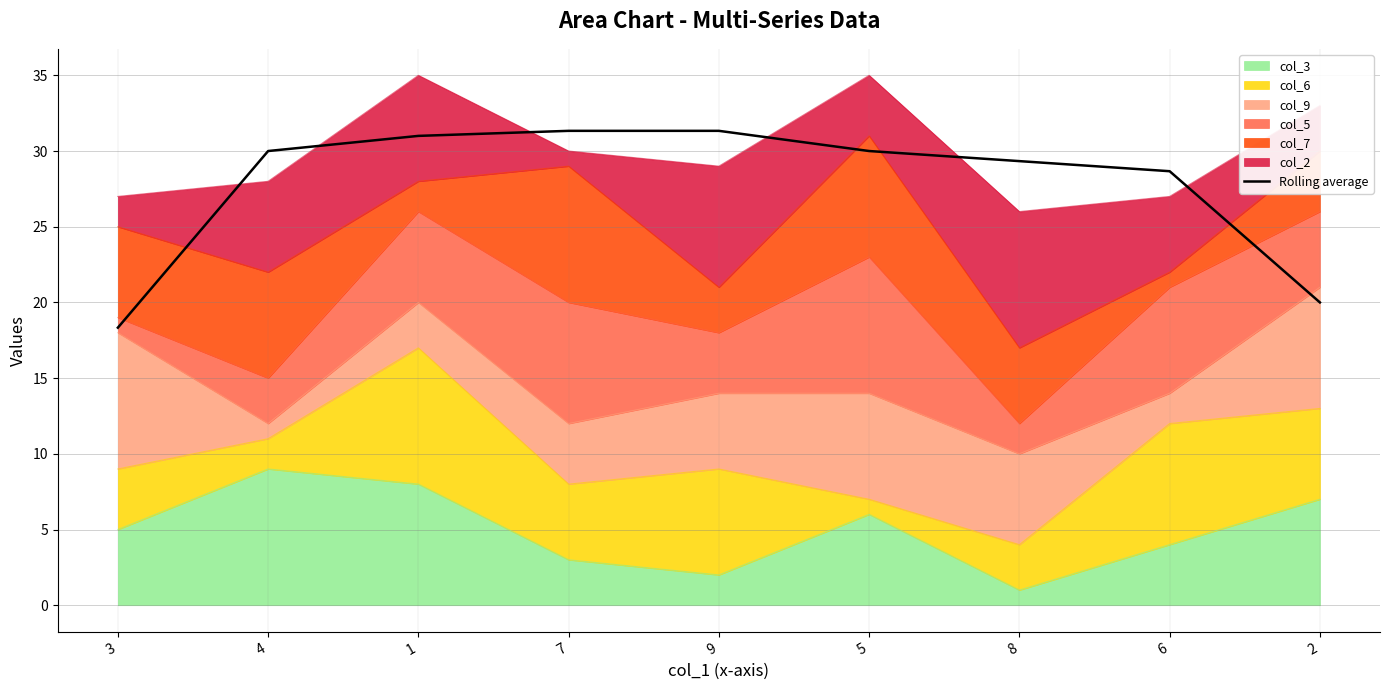

What is the difference between the values at 7 and 3?

13.0